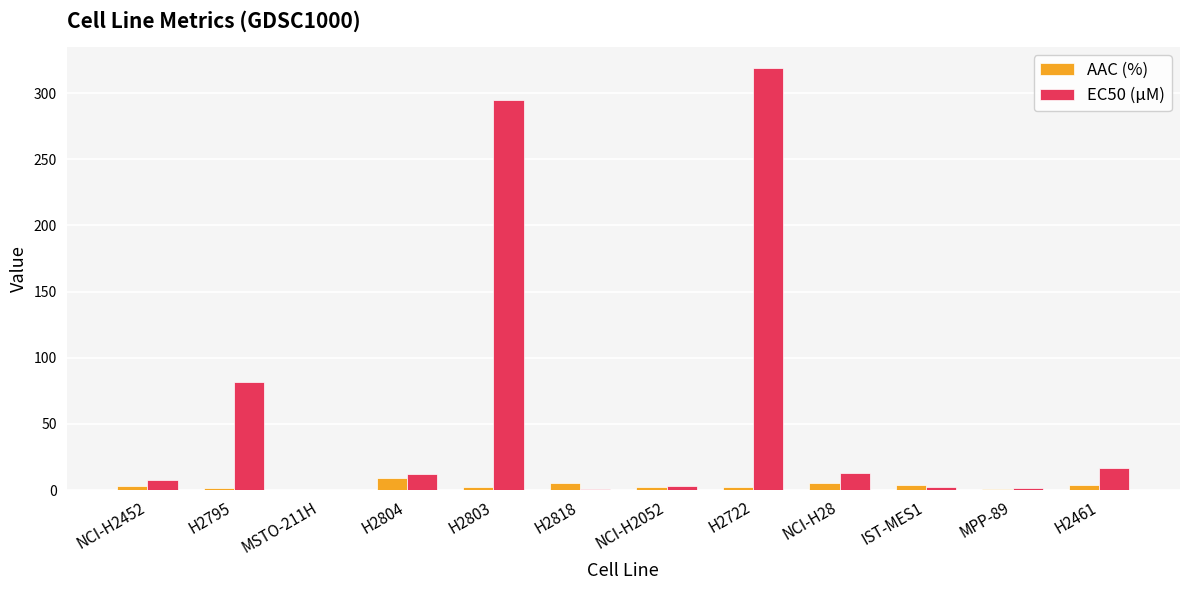

What are all the series names shown in the legend?

AAC (%), EC50 (µM)